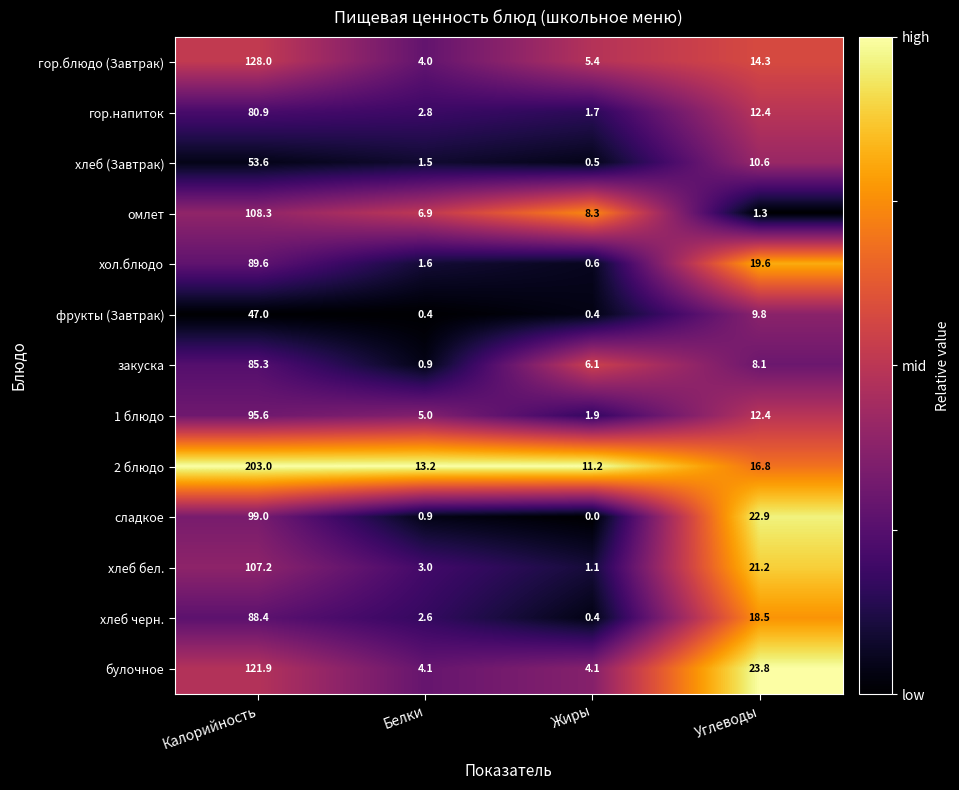

Which series changed the most between Калорийность and Белки?

2 блюдо